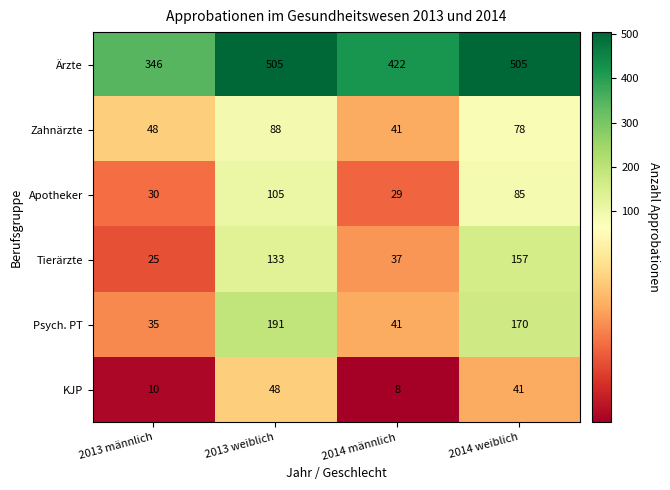

At which category is the sum across all series the highest?

2013 weiblich